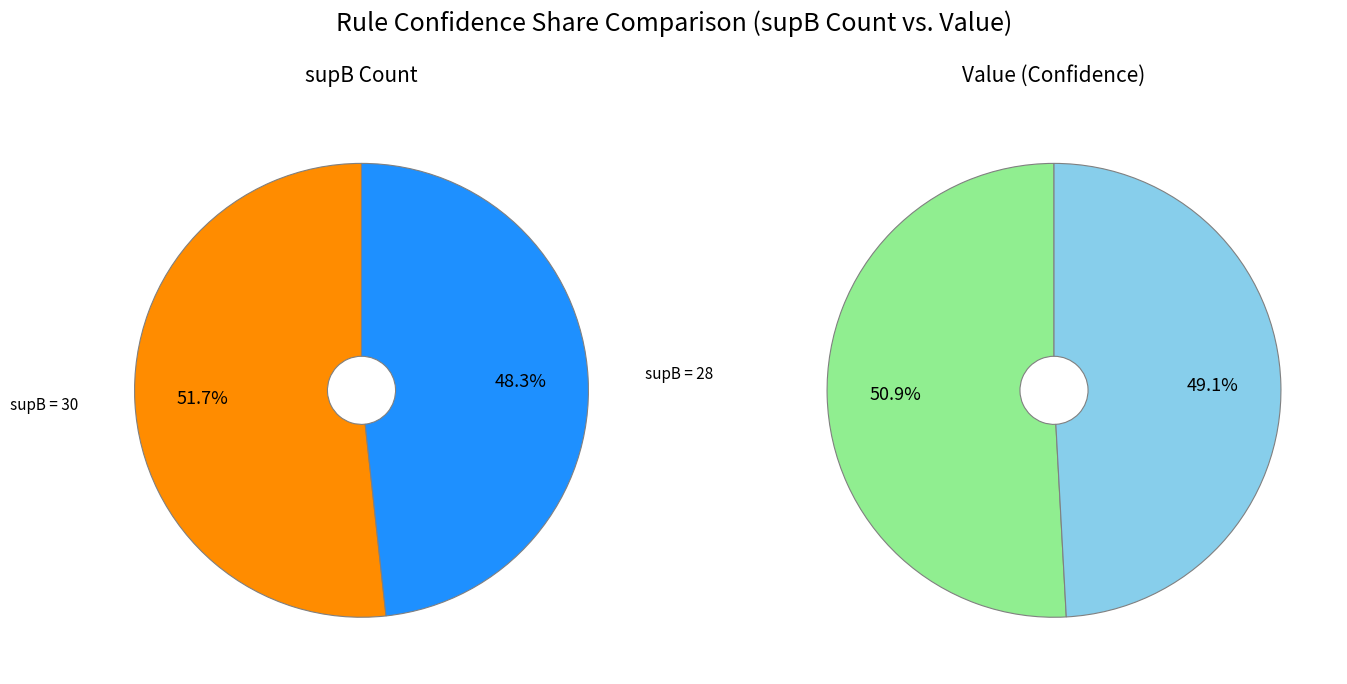

Rank the categories by value from highest to lowest.

30, 28